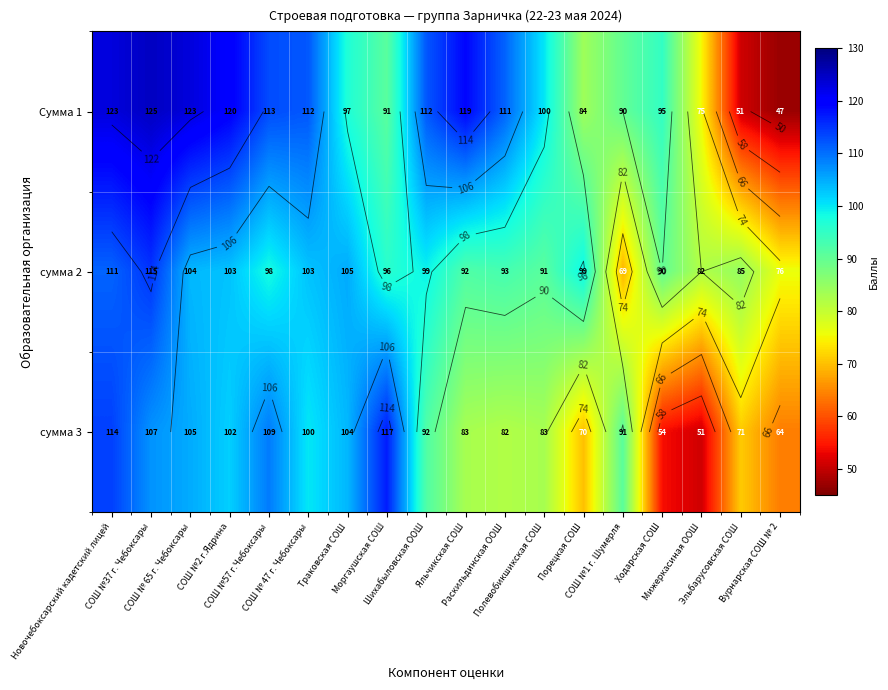

True or false: сумма 3 has a value of 49 at Порецкая СОШ.

False